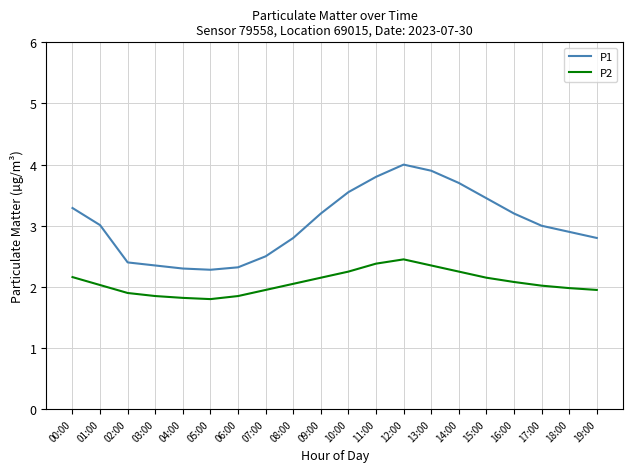

List the series in order of their overall mean, lowest first.

P2, P1